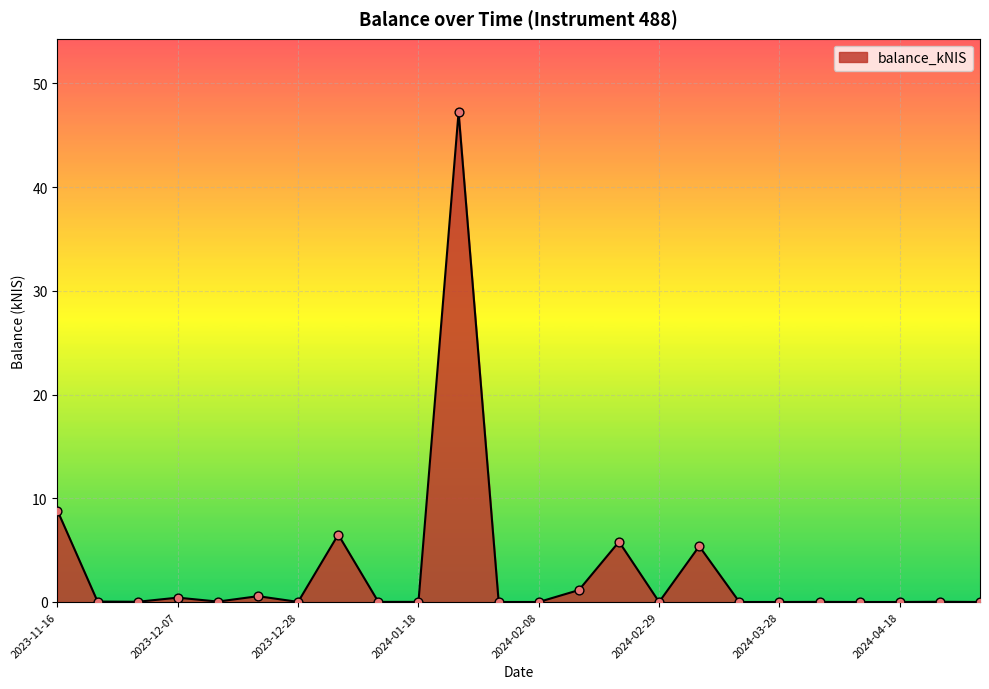

What is the difference between the maximum and minimum values?

47.2